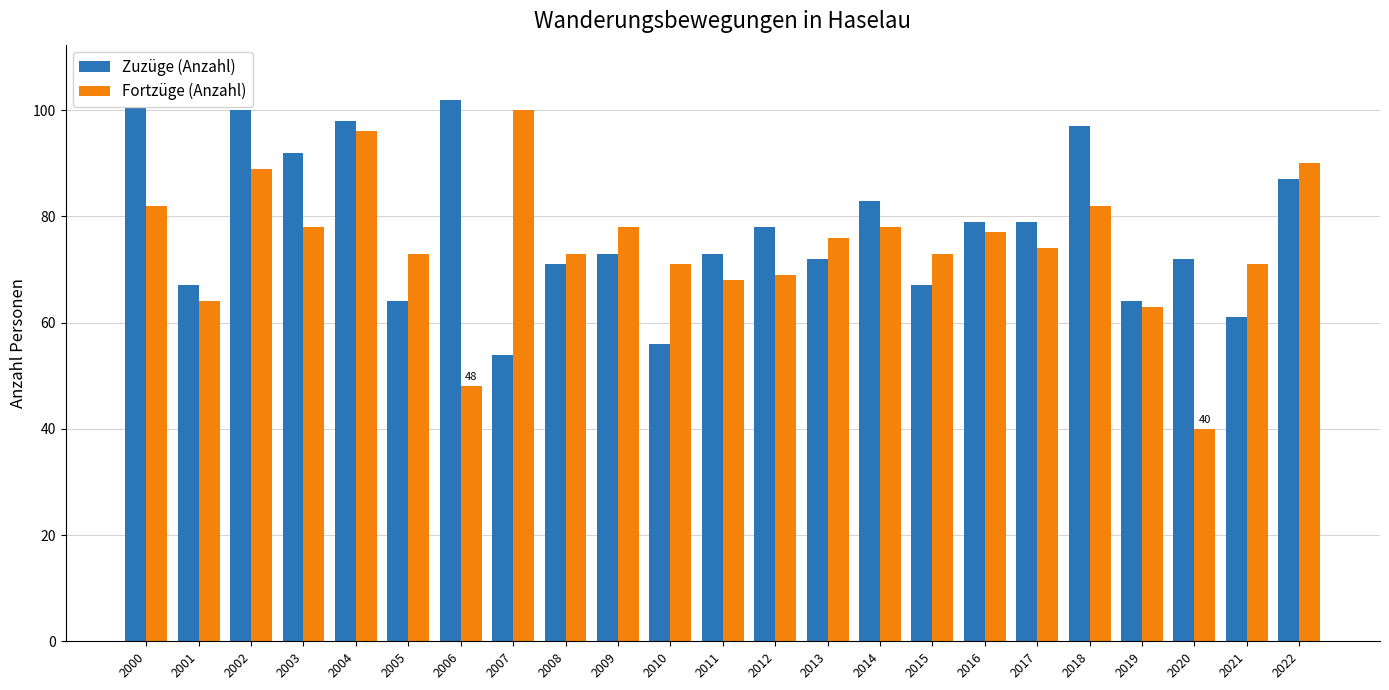

Which category has the highest value in the Fortzüge (Anzahl) series?

2007